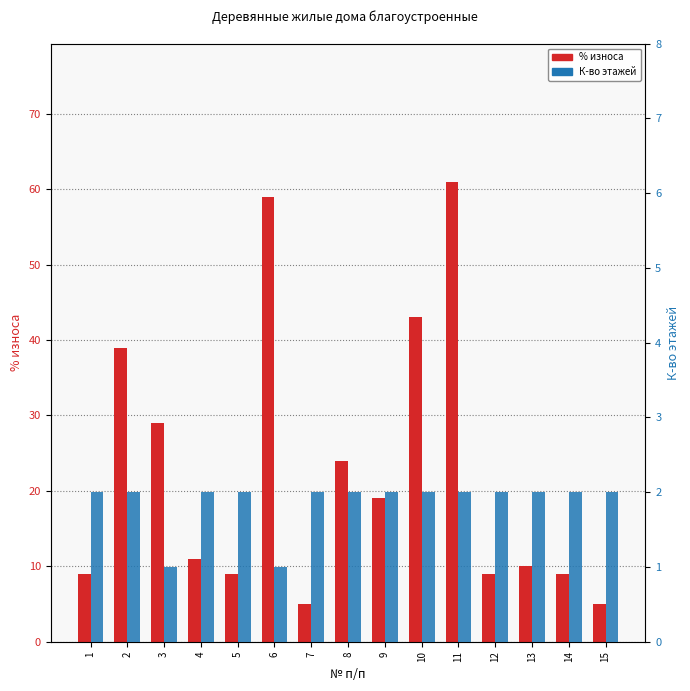

At how many categories does at least one series exceed 1?

15